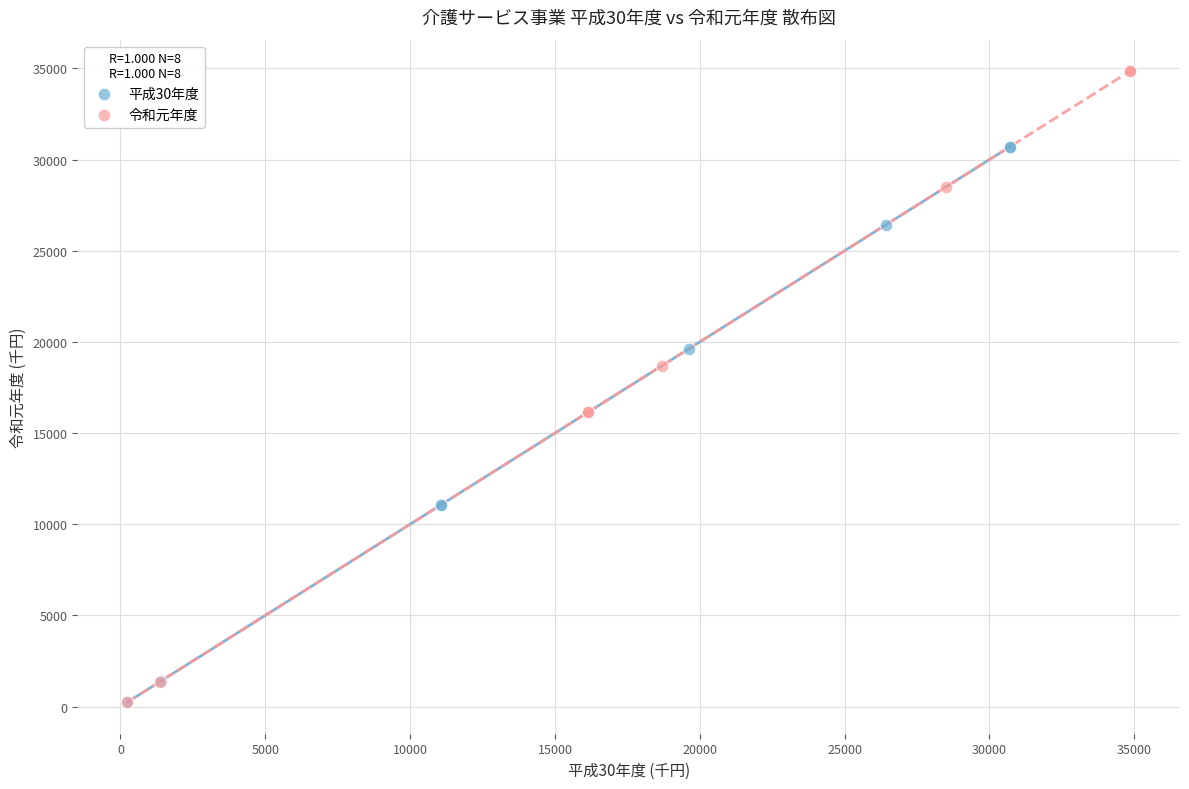

What are all the series names shown in the legend?

平成30年度, 令和元年度